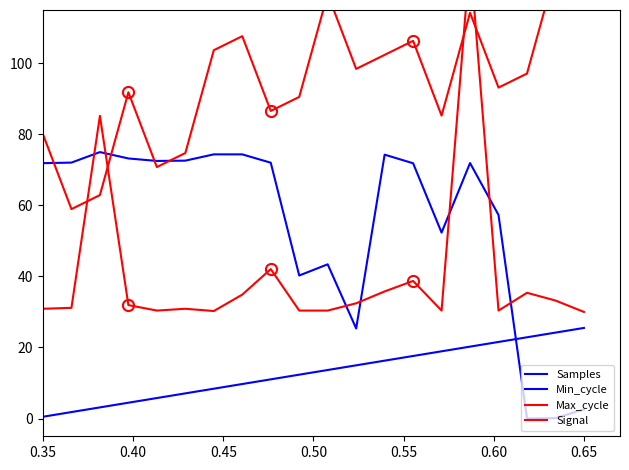

Is this an area chart (filled region under the line)?

No